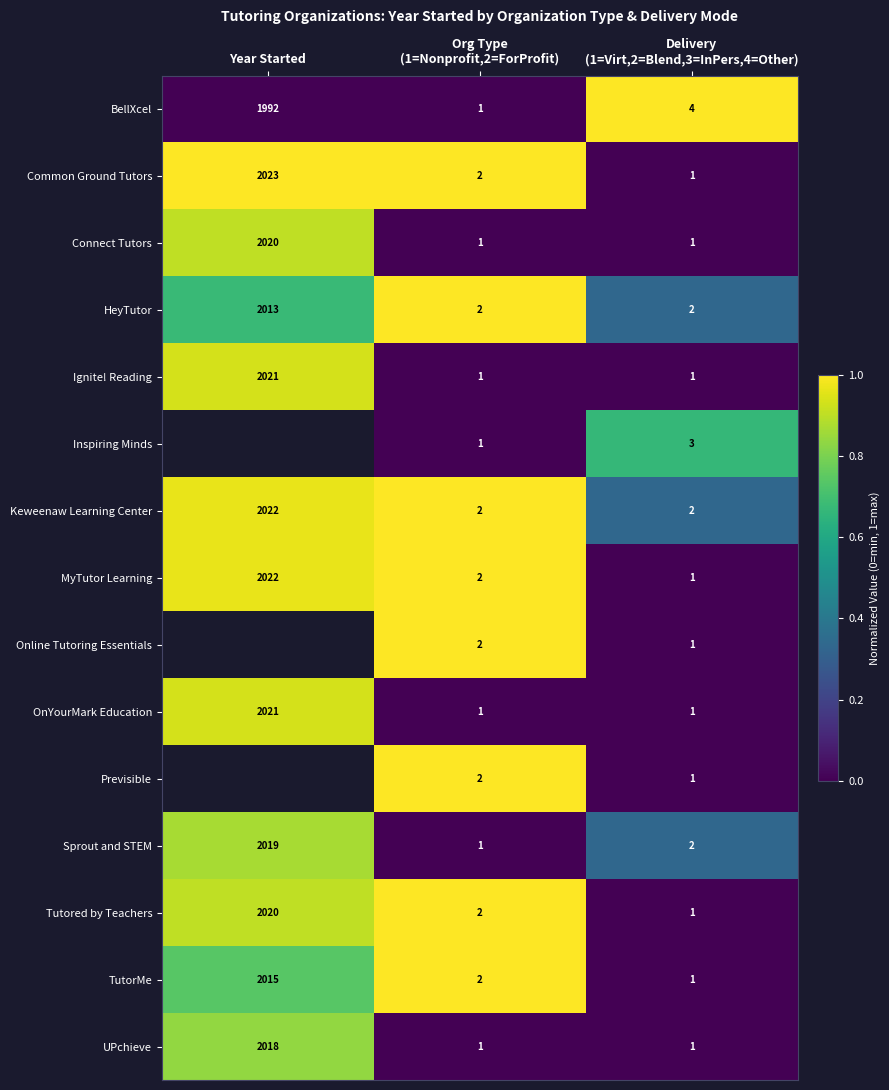

Which label corresponds to the largest value in the chart?

Delivery
(1=Virt,2=Blend,3=InPers,4=Other)